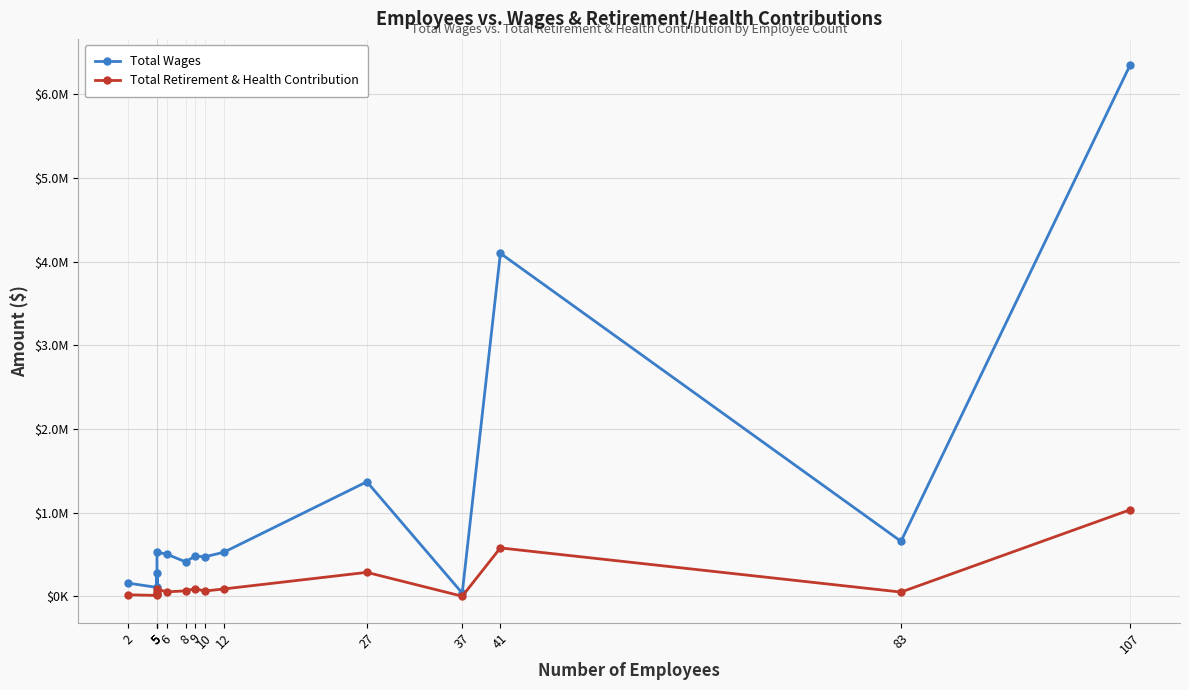

At which label does Total Retirement & Health Contribution first exceed 62568?

5